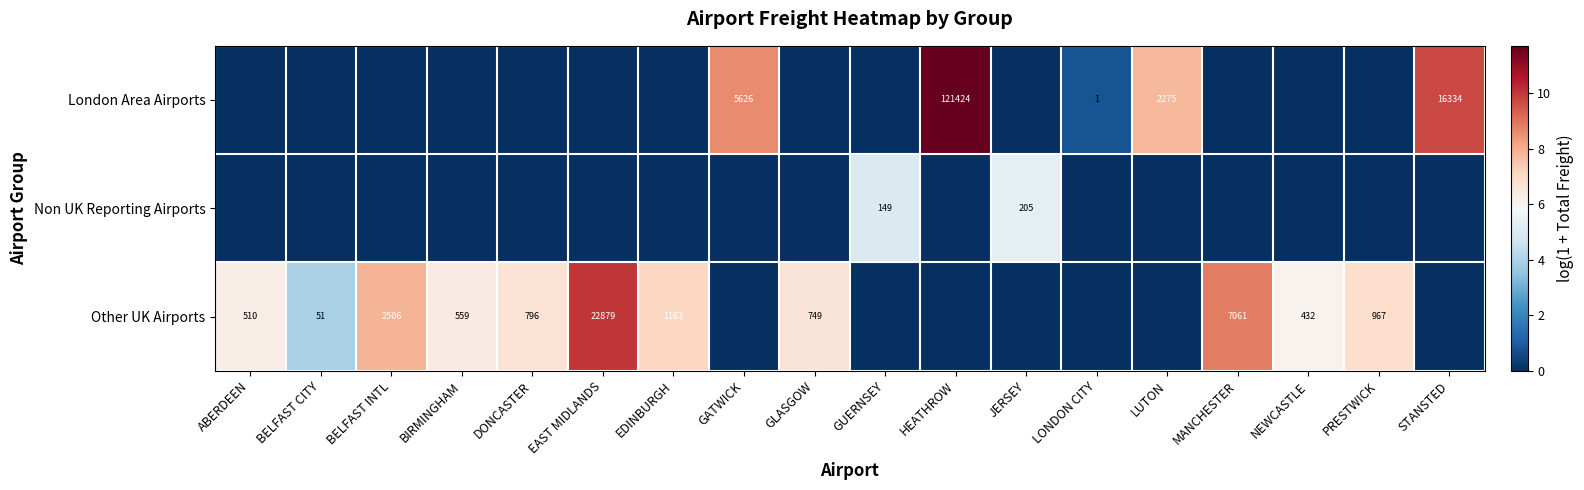

Which category has the highest value across all series?

HEATHROW